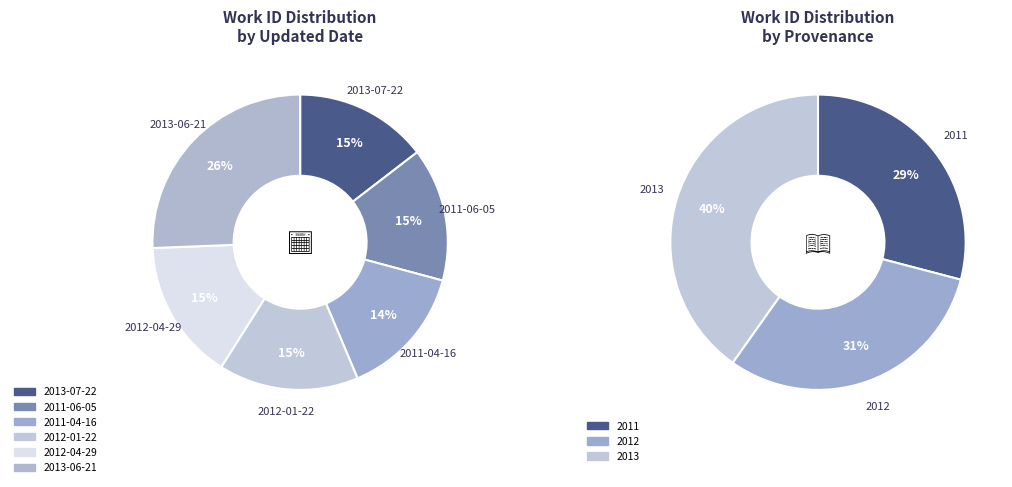

Between 2011-06-05 and 2012-01-22, which is larger?

2012-01-22